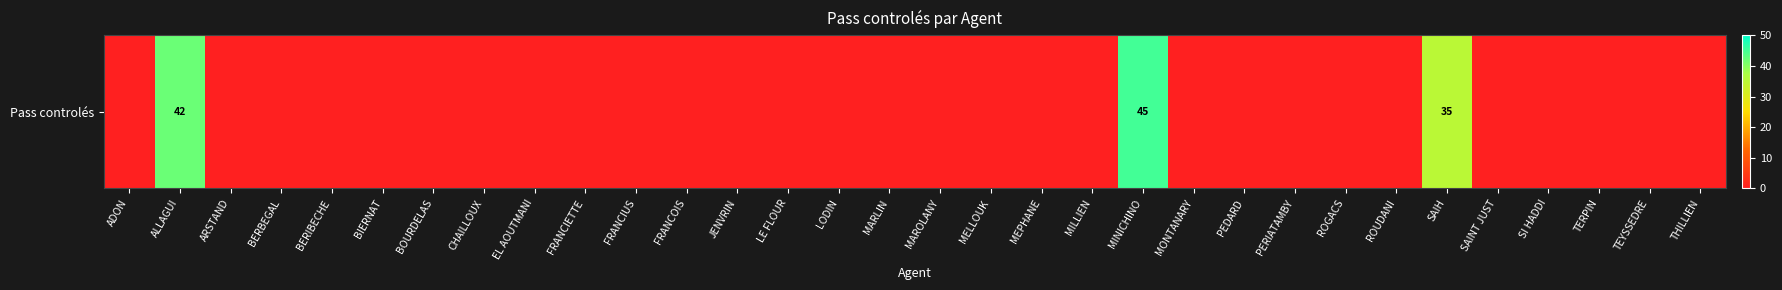

True or false: the data shows 58 at SAIH.

False